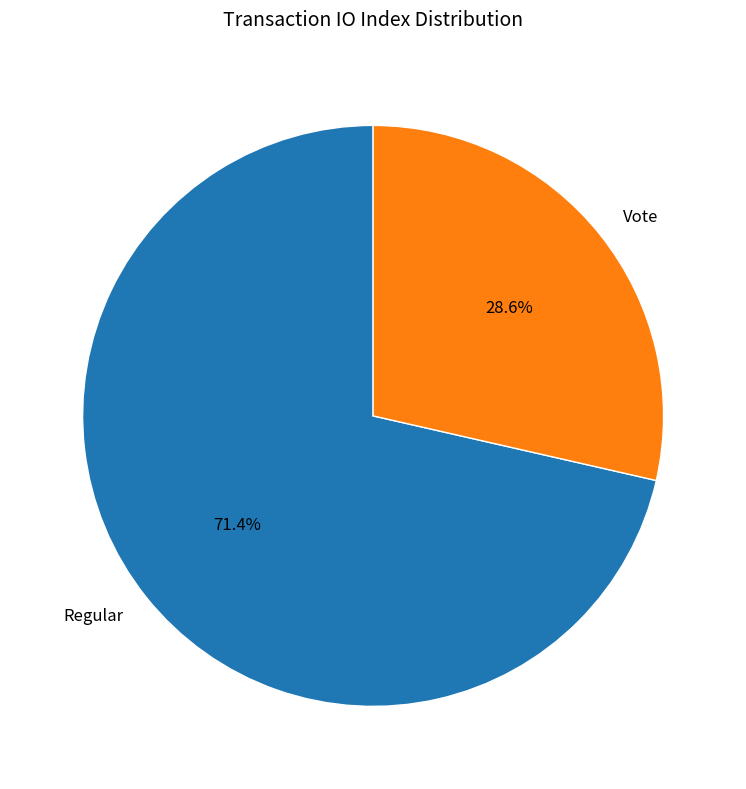

Approximately how many times larger is the value at Regular compared to Vote?

2.5